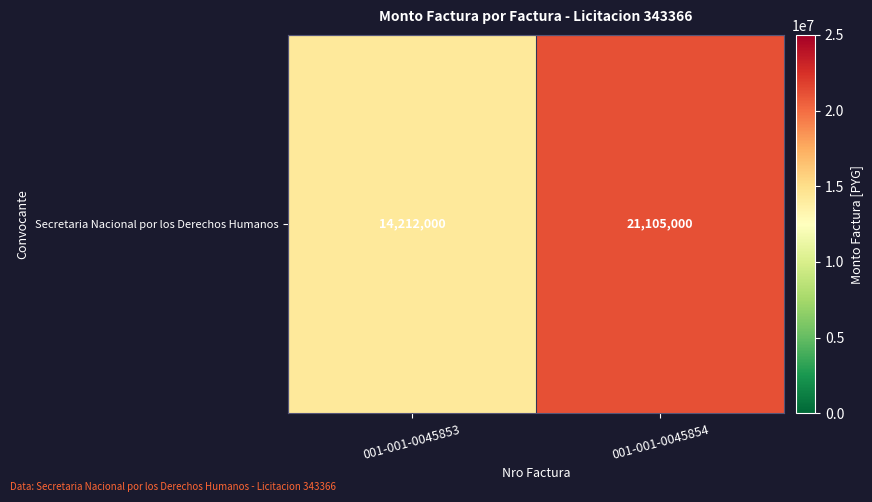

How many values are between 14212000 and 21105000?

2